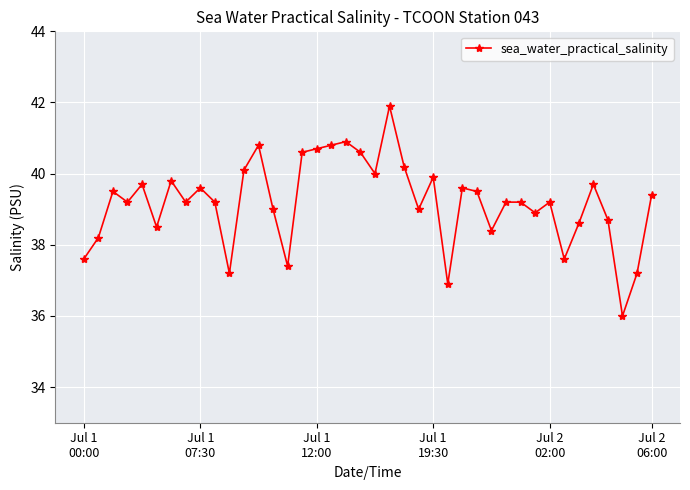

What is the greatest value displayed?

41.9